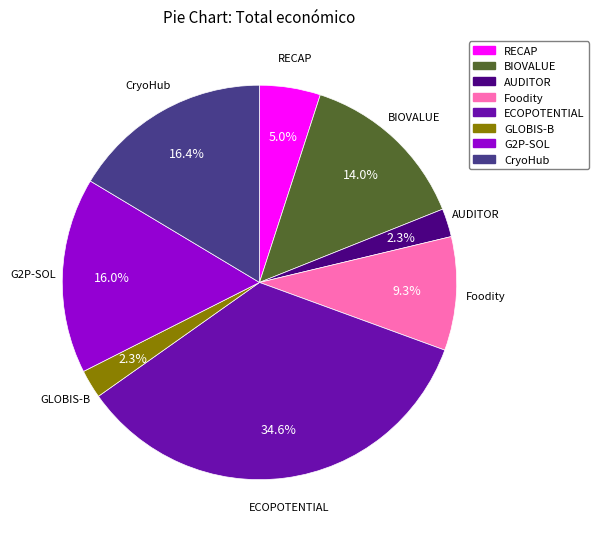

The BIOVALUE slice represents 22% of the pie. True or false?

False